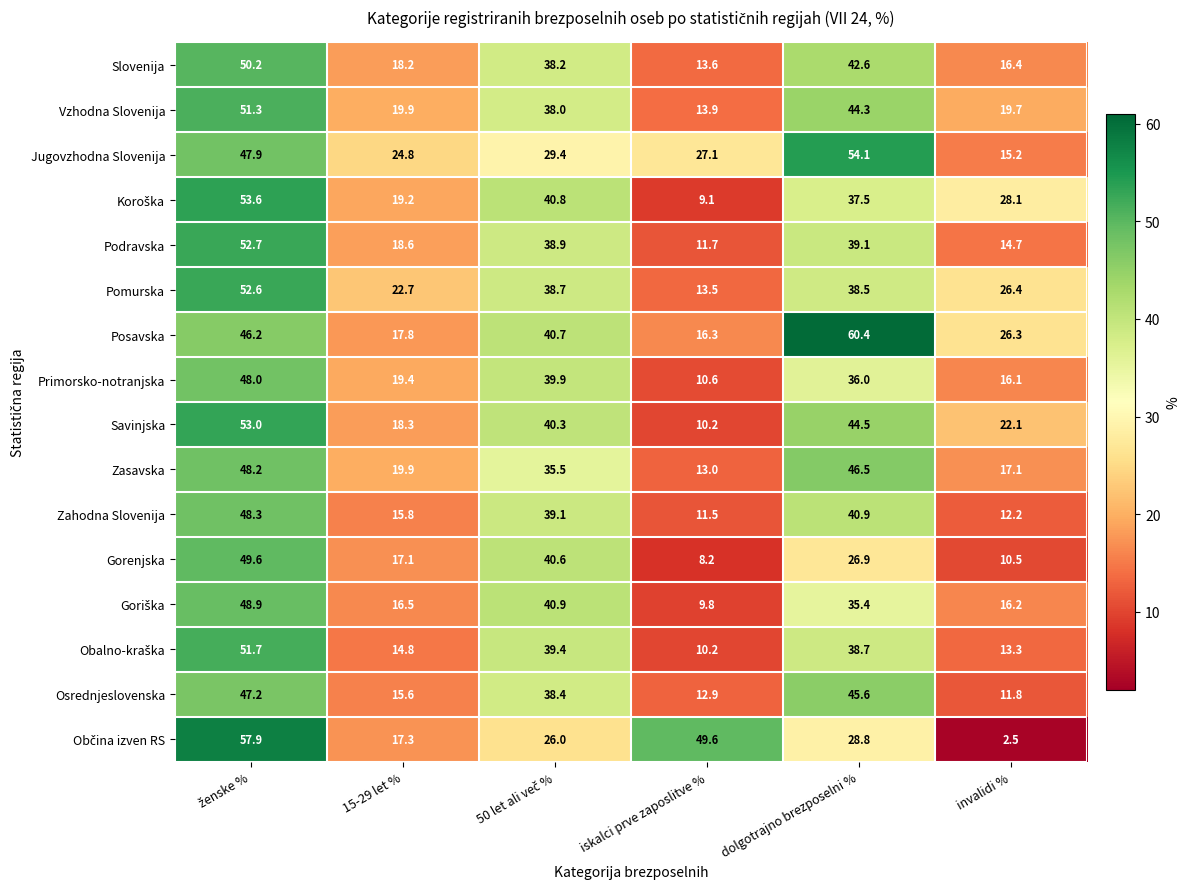

Which series has the largest total across all categories?

Posavska